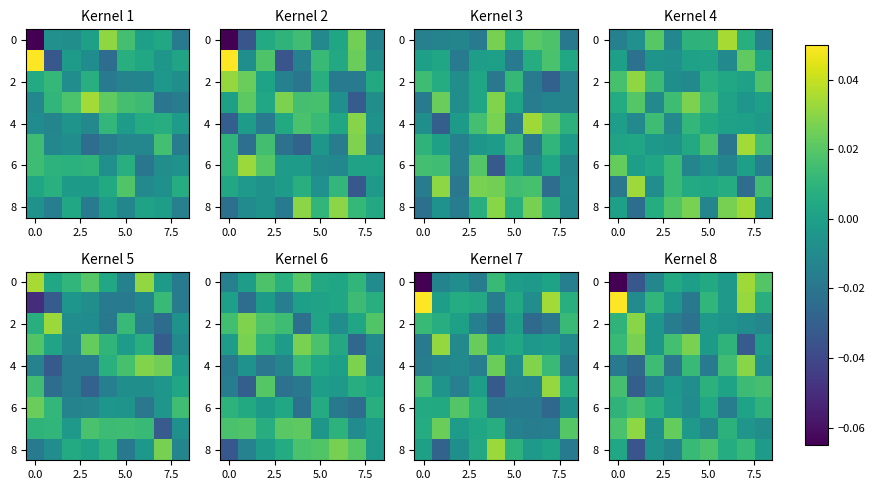

At how many categories does at least one series exceed 0?

9